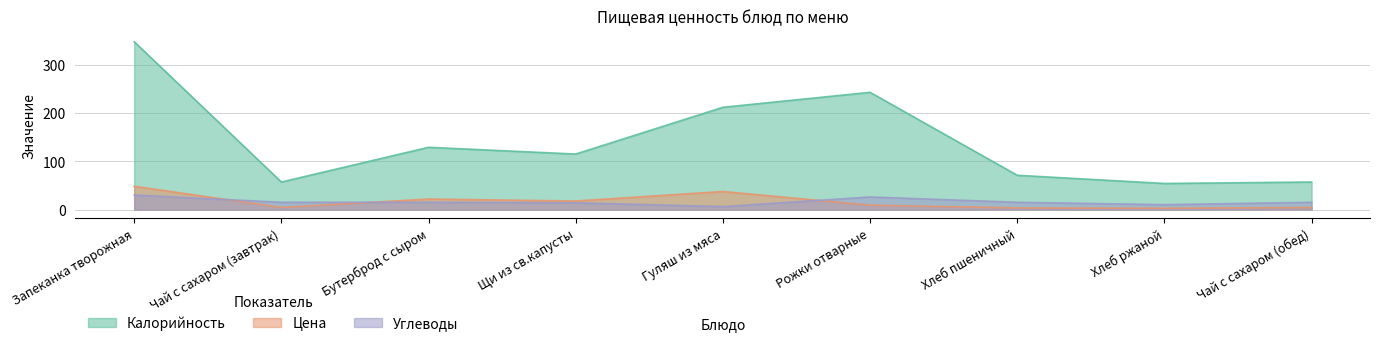

What is the label of the 4th point from the right?

Рожки отварные